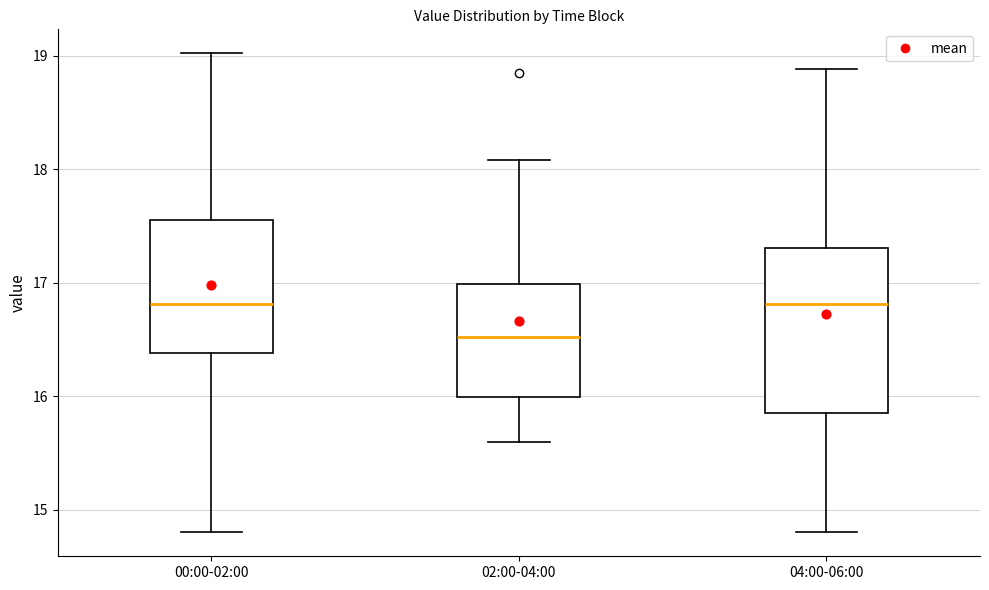

Reading left to right, transcribe this box plot: for each box, give where its median line is, the range the box spans, and where its two whiskers end, as read against the y-axis. The values are not printed on the chart, so give them approximately, as read against the axis.

00:00-02:00: median 16.8, box 16.4 to 17.5, whiskers 14.8 to 19.0
02:00-04:00: median 16.5, box 16.0 to 17.0, whiskers 15.6 to 18.1
04:00-06:00: median 16.8, box 15.9 to 17.3, whiskers 14.8 to 18.9